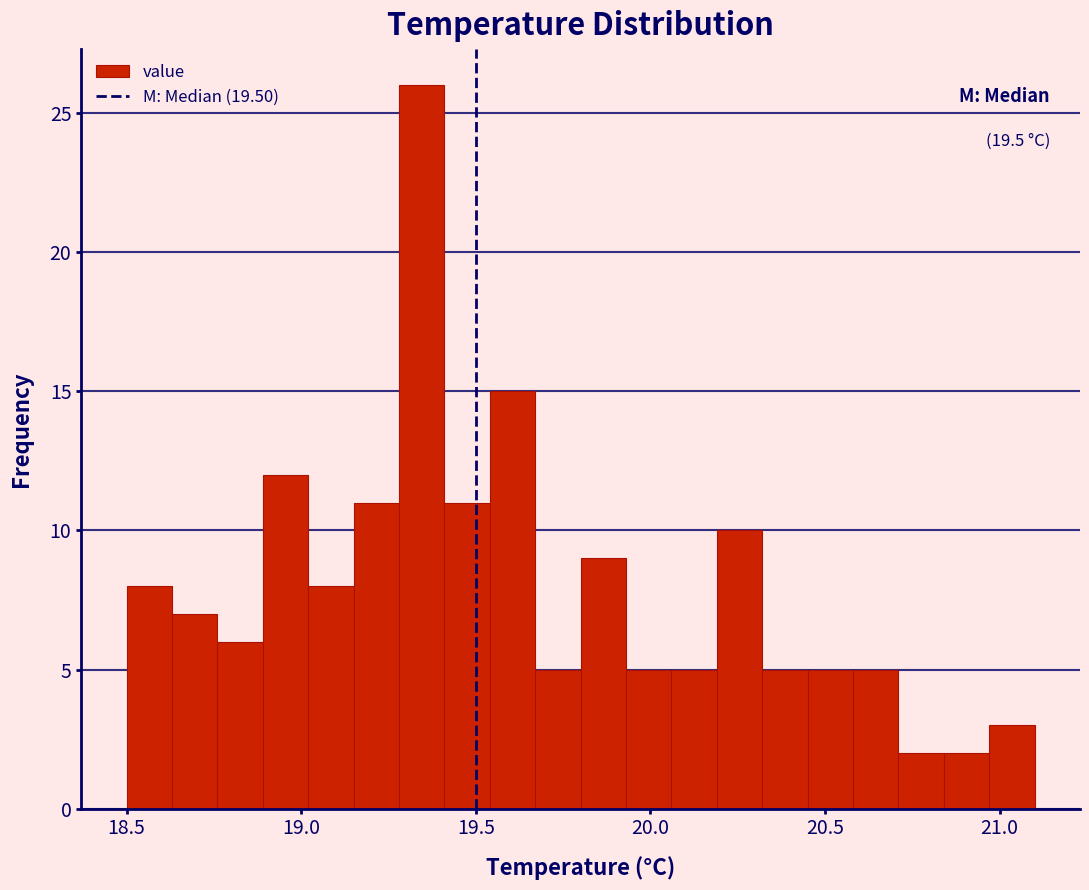

Around what value on the x-axis is the tallest bar? Give the approximate position of its centre, as read against the axis.

19.35